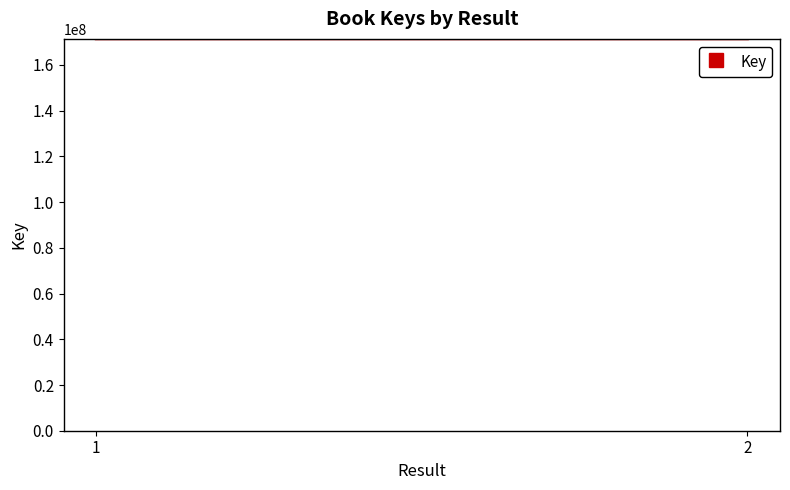

What is the approximate value at 1, to the nearest 50?

171422000